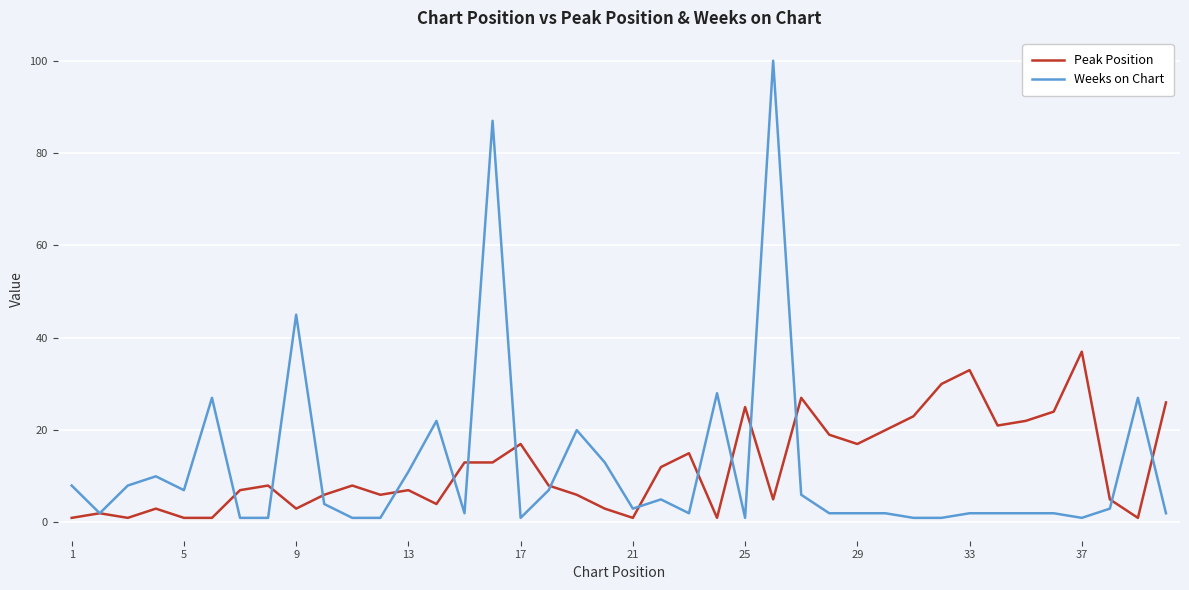

List the series in order of their peak value, highest first.

Weeks on Chart, Peak Position